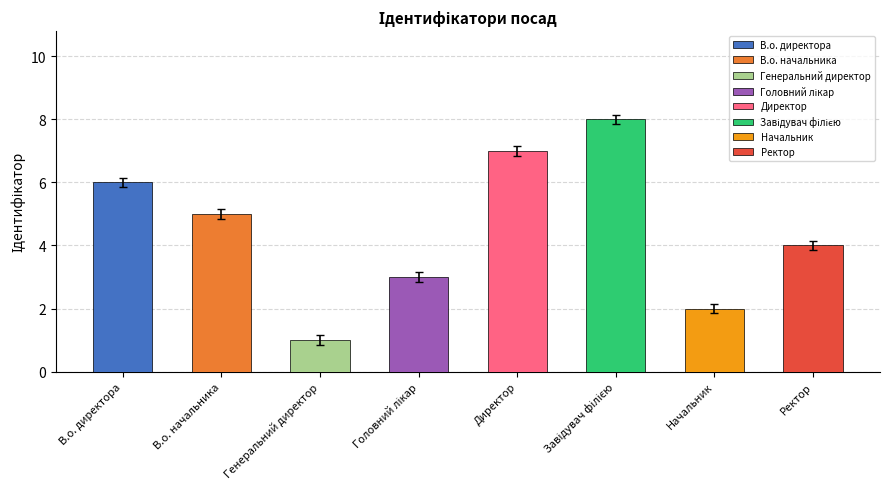

What is the ratio of the value at Директор to the value at Завідувач філією?

0.9